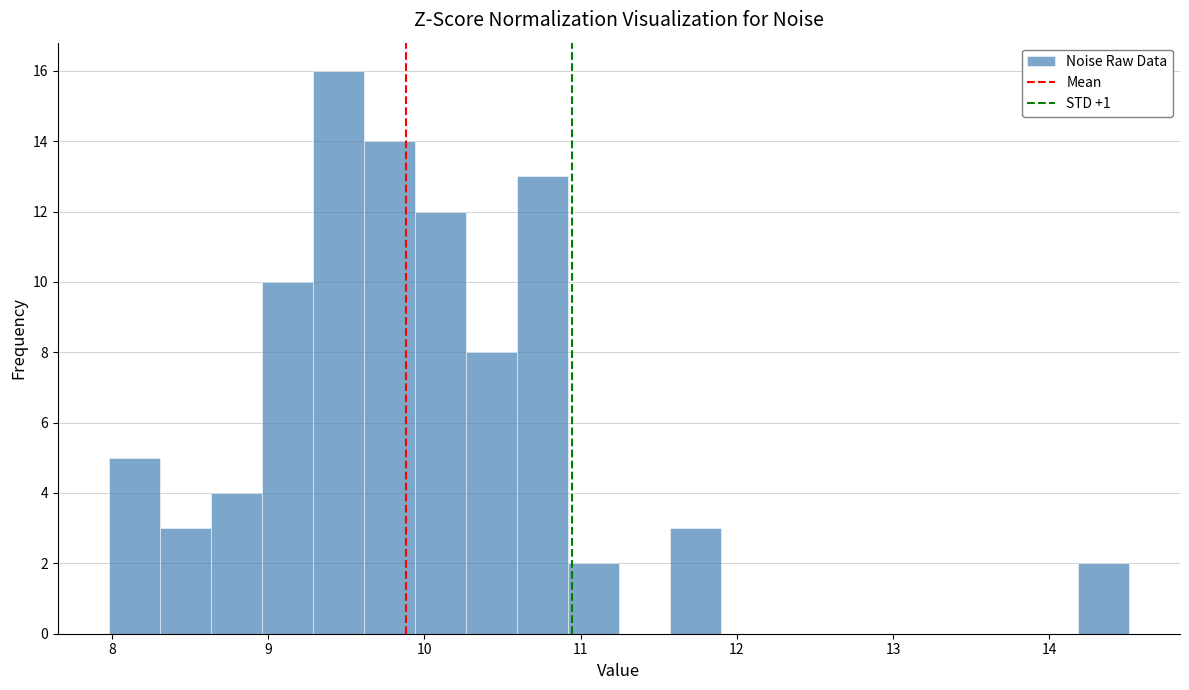

Around what value on the x-axis is the tallest bar? Give the approximate position of its centre, as read against the axis.

9.4